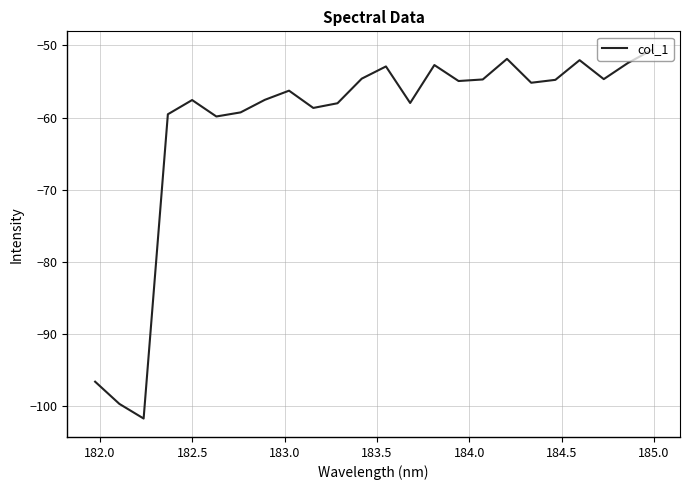

What is the difference between the maximum and minimum values?

51.1